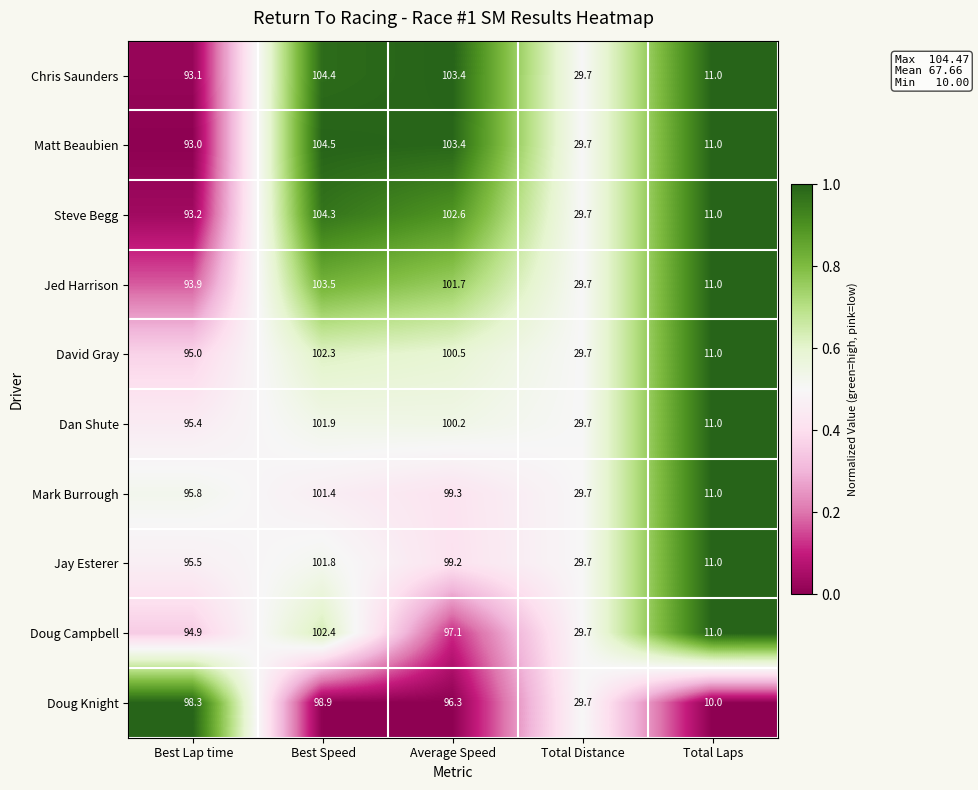

What is the maximum value shown in the chart?

104.5